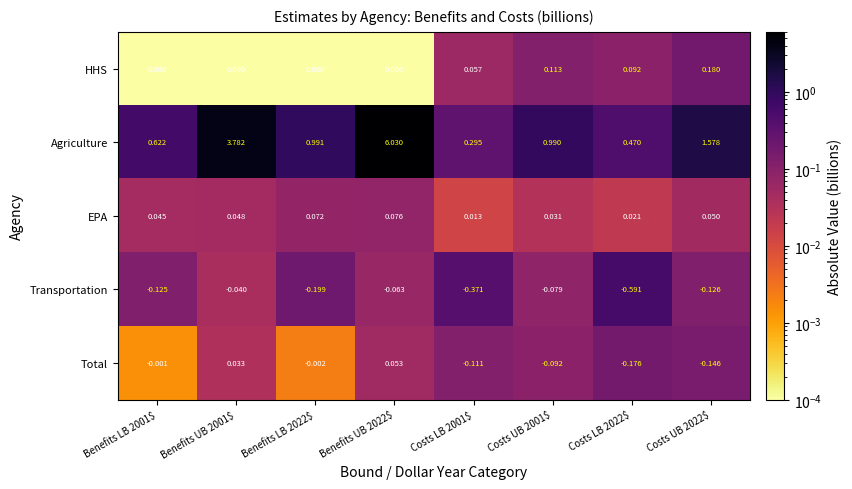

Which series has the largest range (max minus min)?

Agriculture